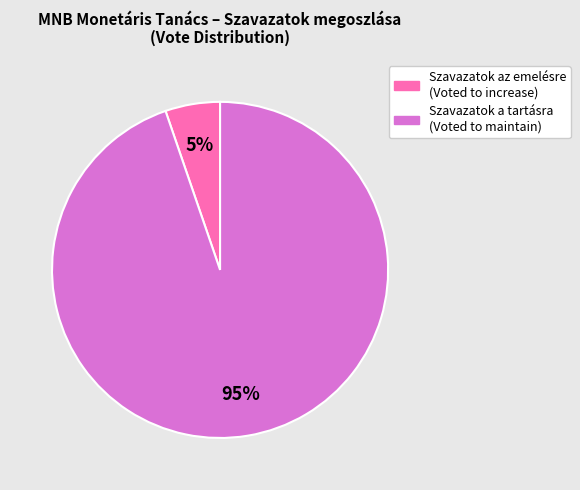

To the nearest percent, what is the average slice percentage?

50%